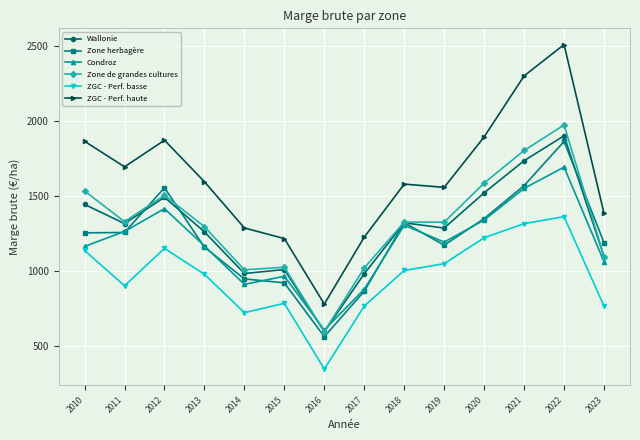

What is the lowest value of the Wallonie series?

595.4